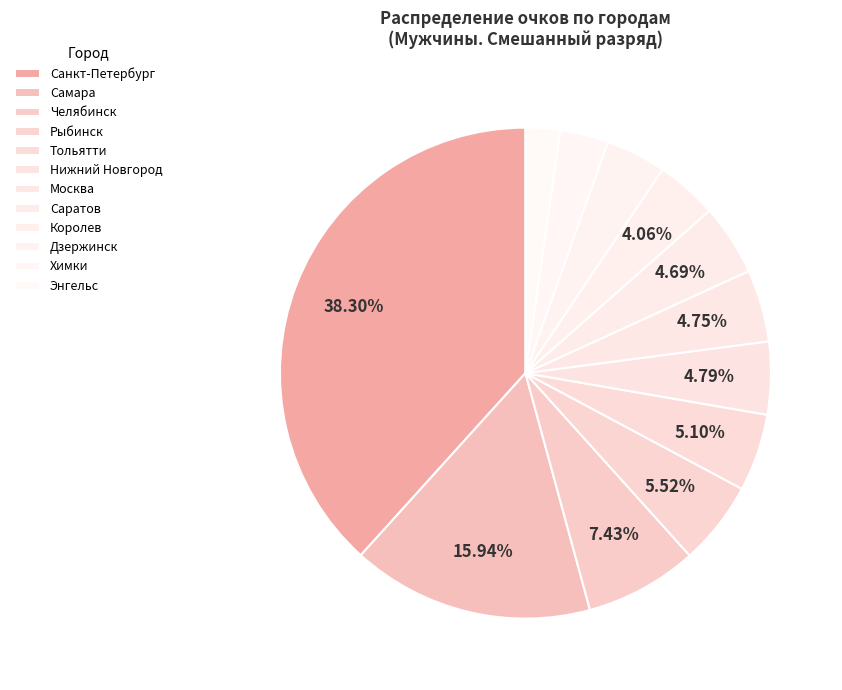

What is the change in value from Рыбинск to Дзержинск?

-95